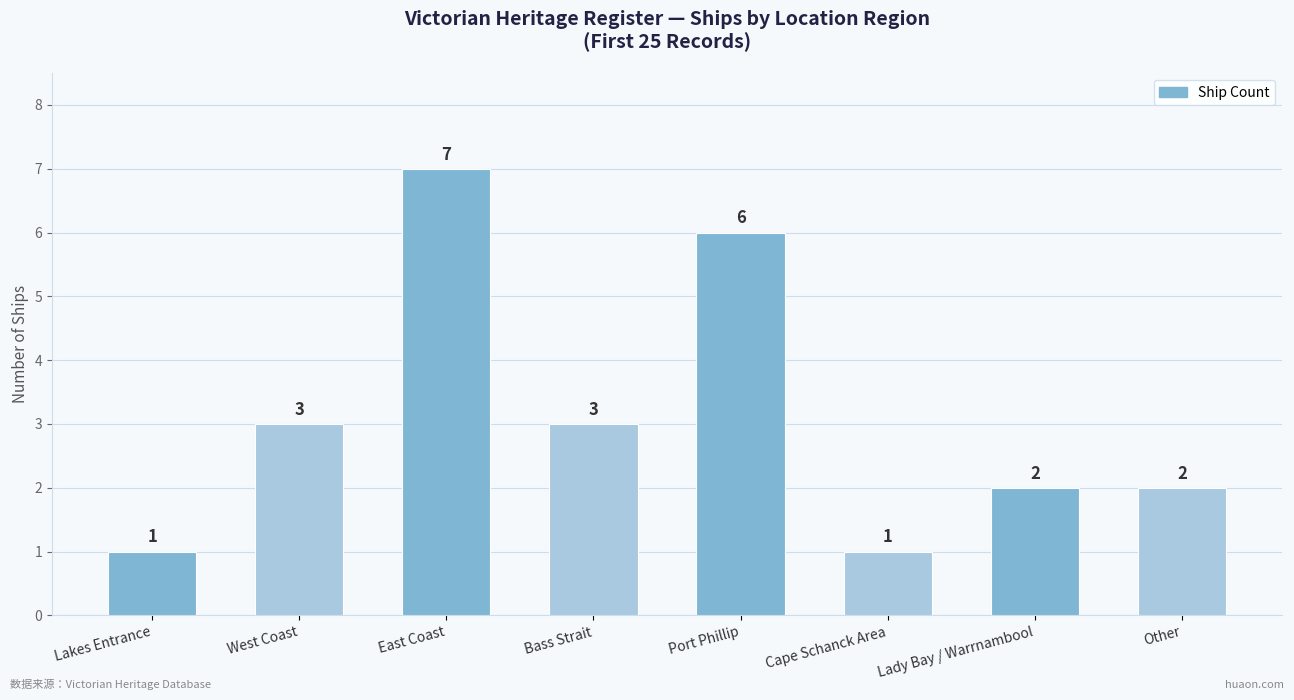

Is it true that the value at Bass Strait is 2?

False